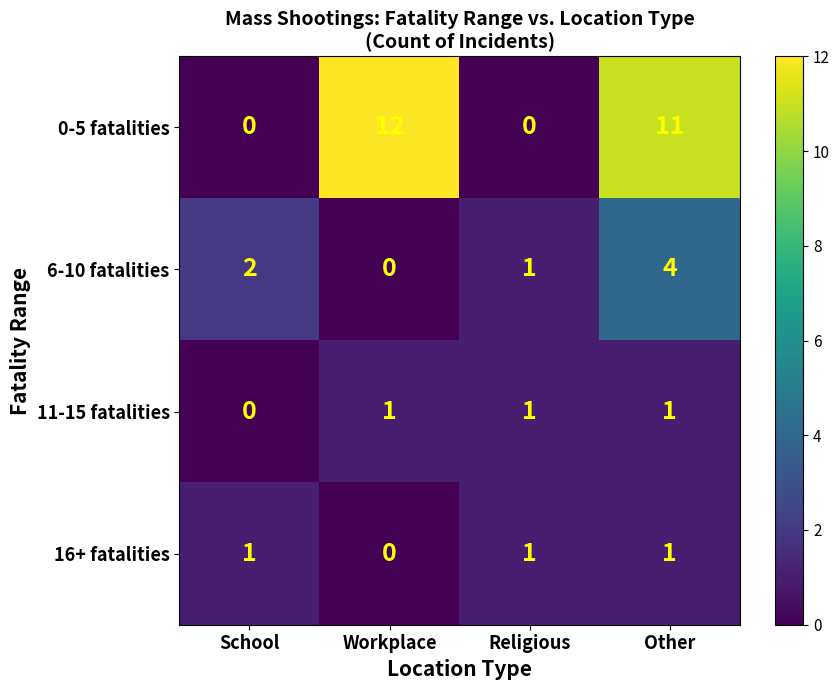

The value of 11-15 fatalities at School is 0. True or false?

True